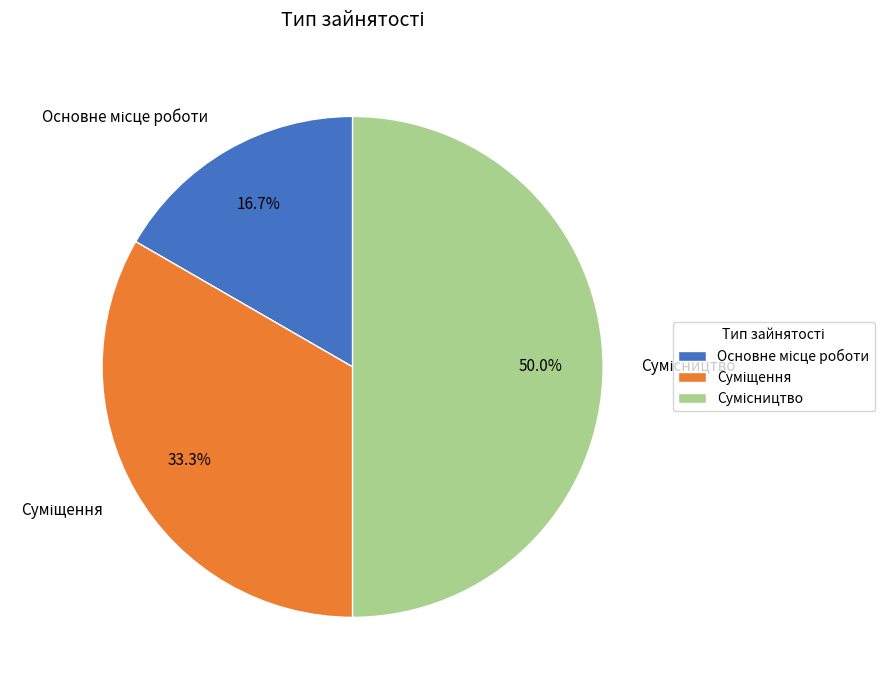

To the nearest percent, what is the difference between the Основне місце роботи and Сумісництво slice percentages?

33%